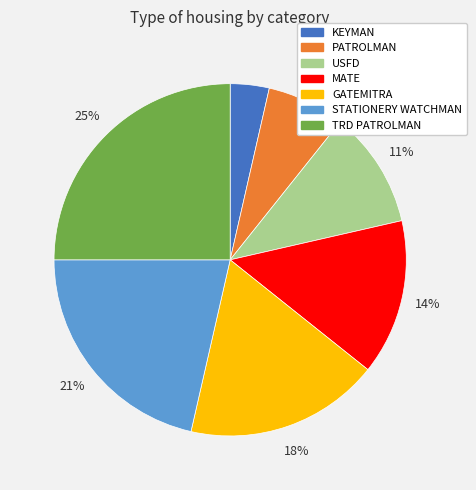

What is the smallest slice in the pie chart?

KEYMAN